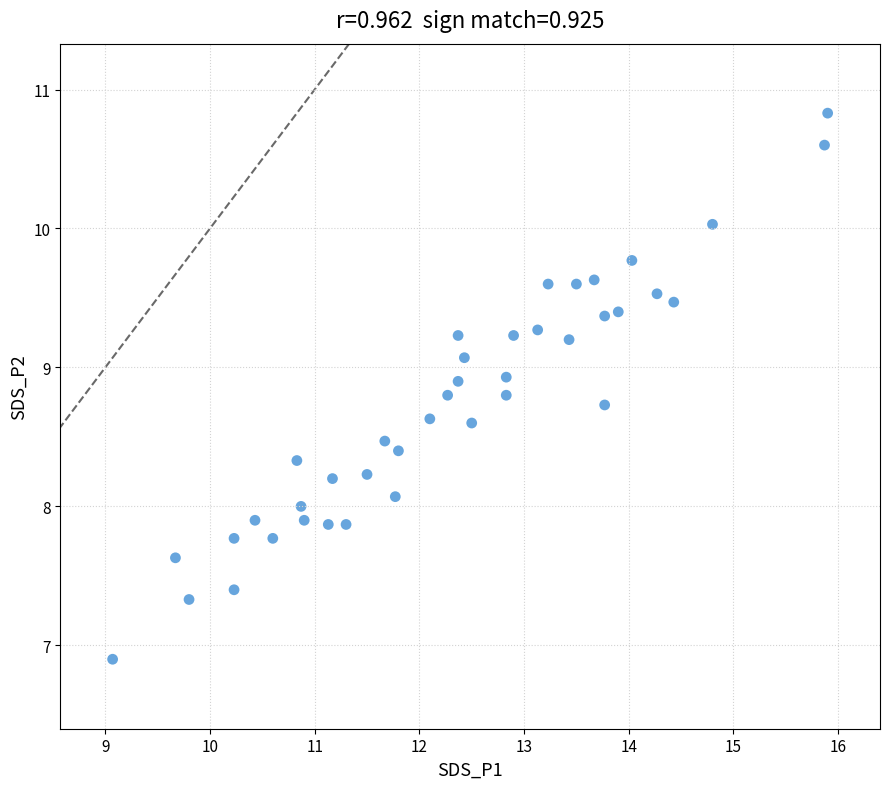

What is the range of X values (max minus min)?

6.8